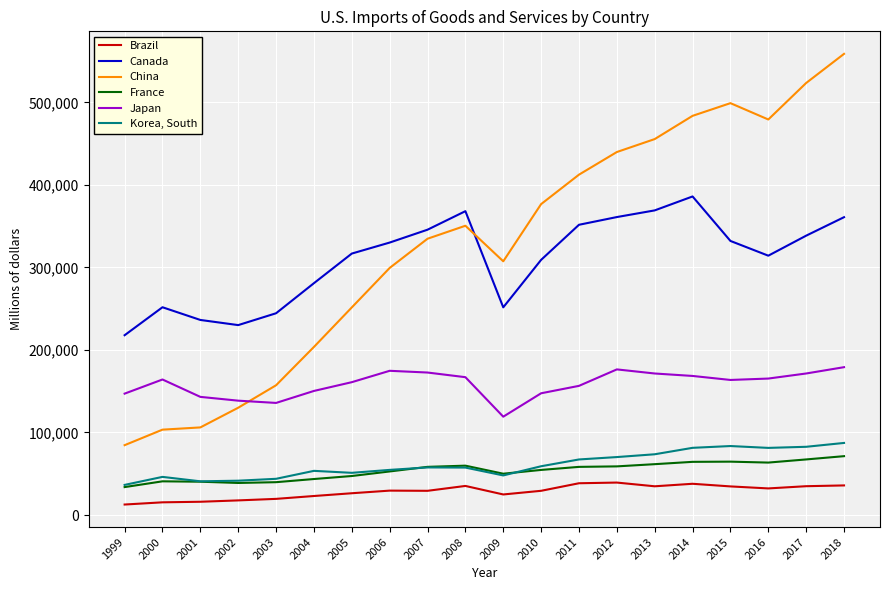

The value of Korea, South at 2003 is 21392. True or false?

False